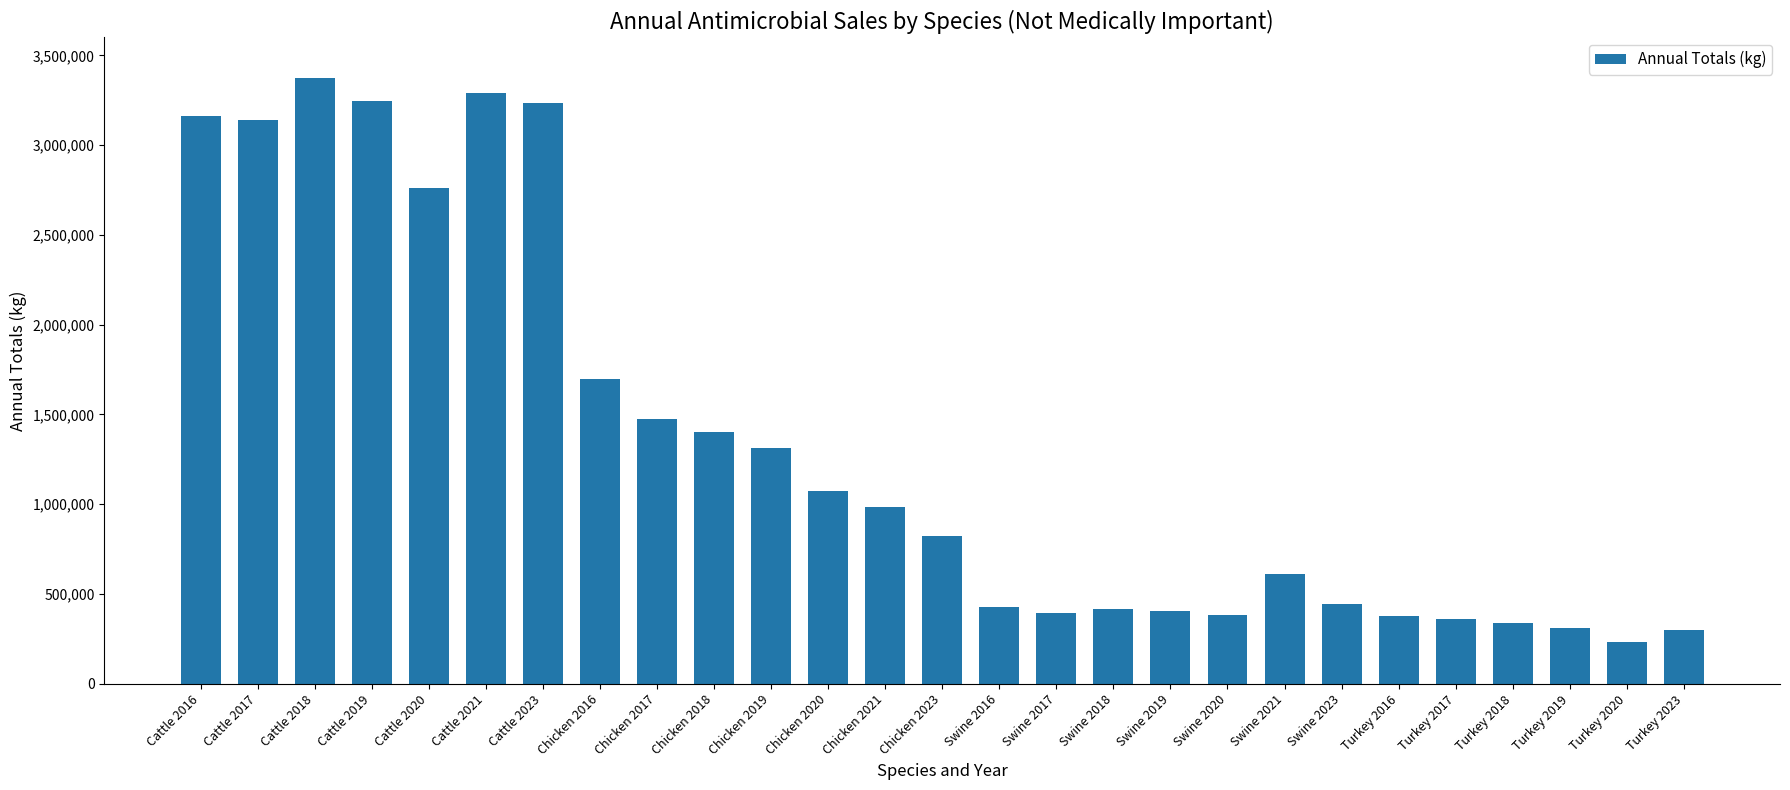

The value at Turkey 2020 is 230425.4. True or false?

True